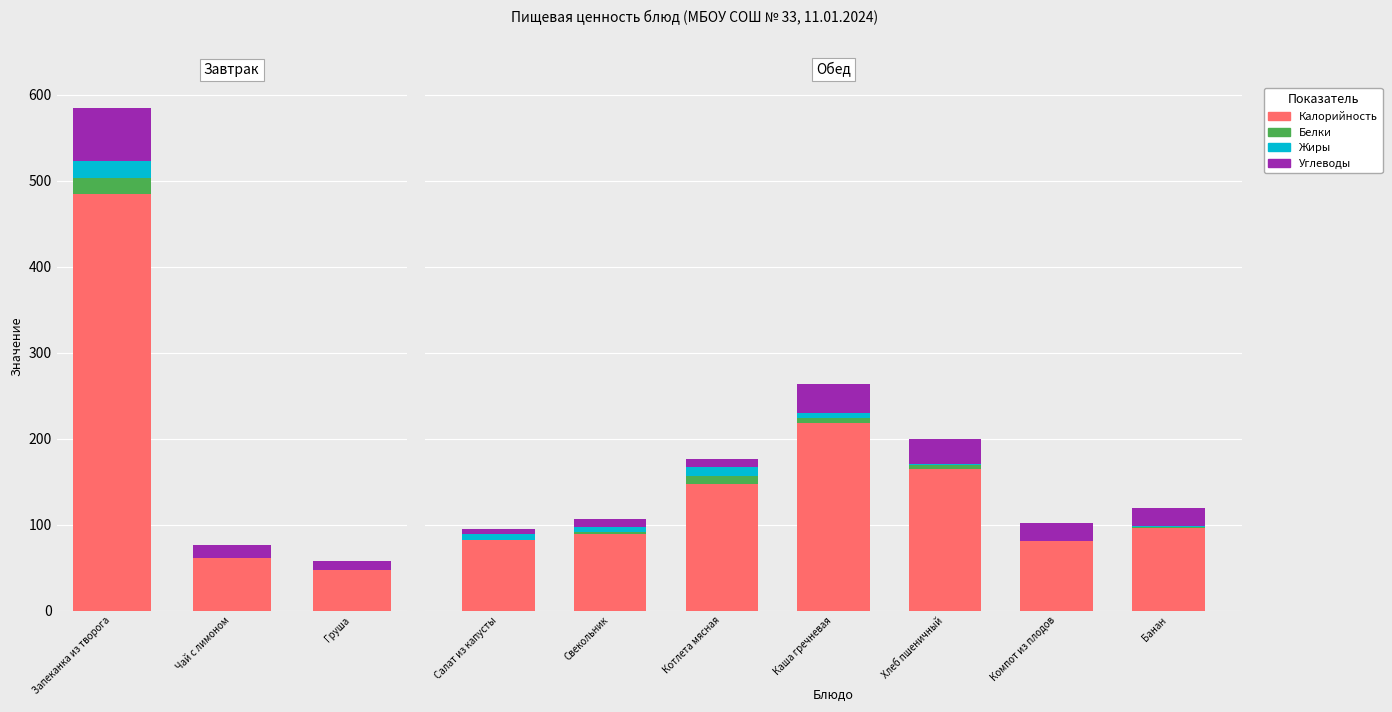

What are all the series names shown in the legend?

Калорийность, Белки, Жиры, Углеводы